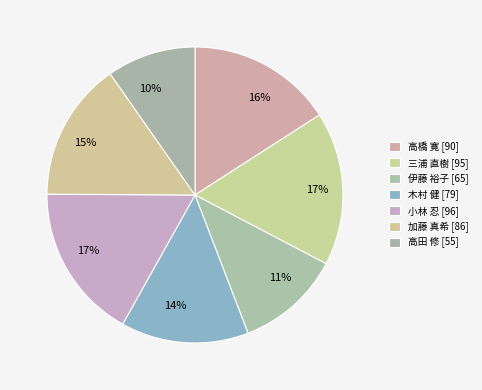

Which has a higher value, 伊藤 裕子 or 加藤 真希?

加藤 真希